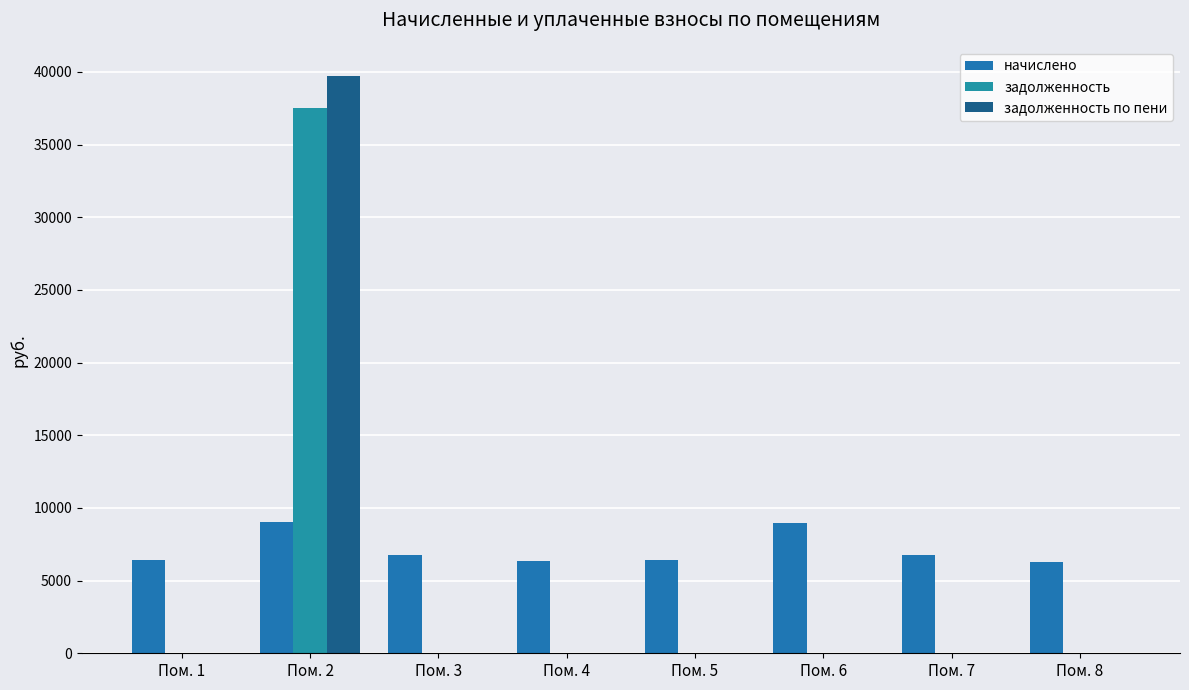

How many data points in начислено are above 6758?

4